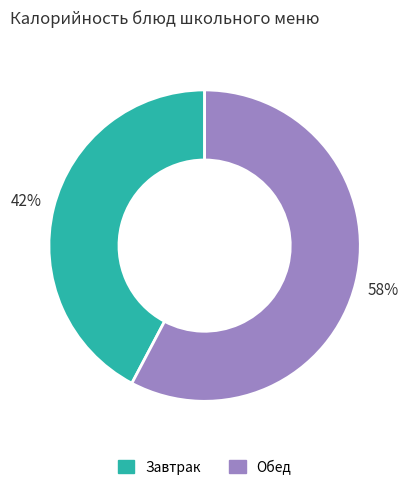

To the nearest percent, what is the average slice percentage?

50%